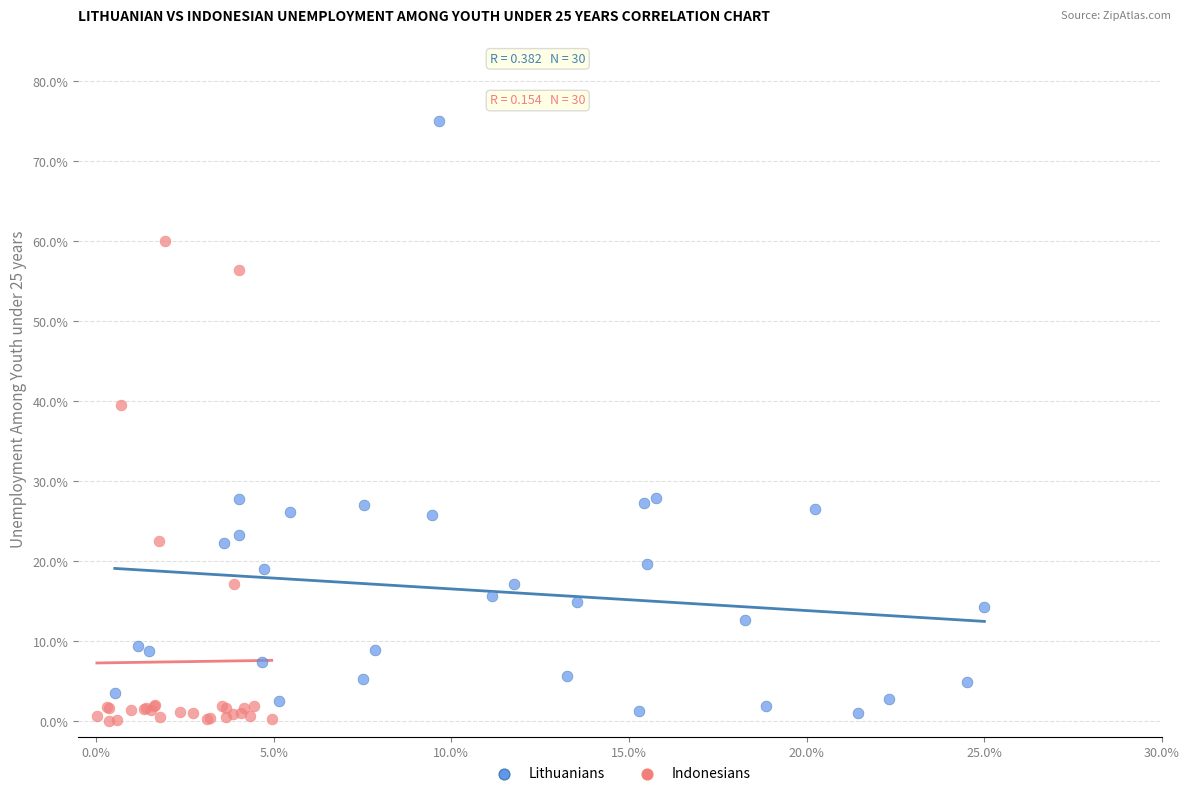

Which series reaches the minimum Y coordinate?

Indonesians